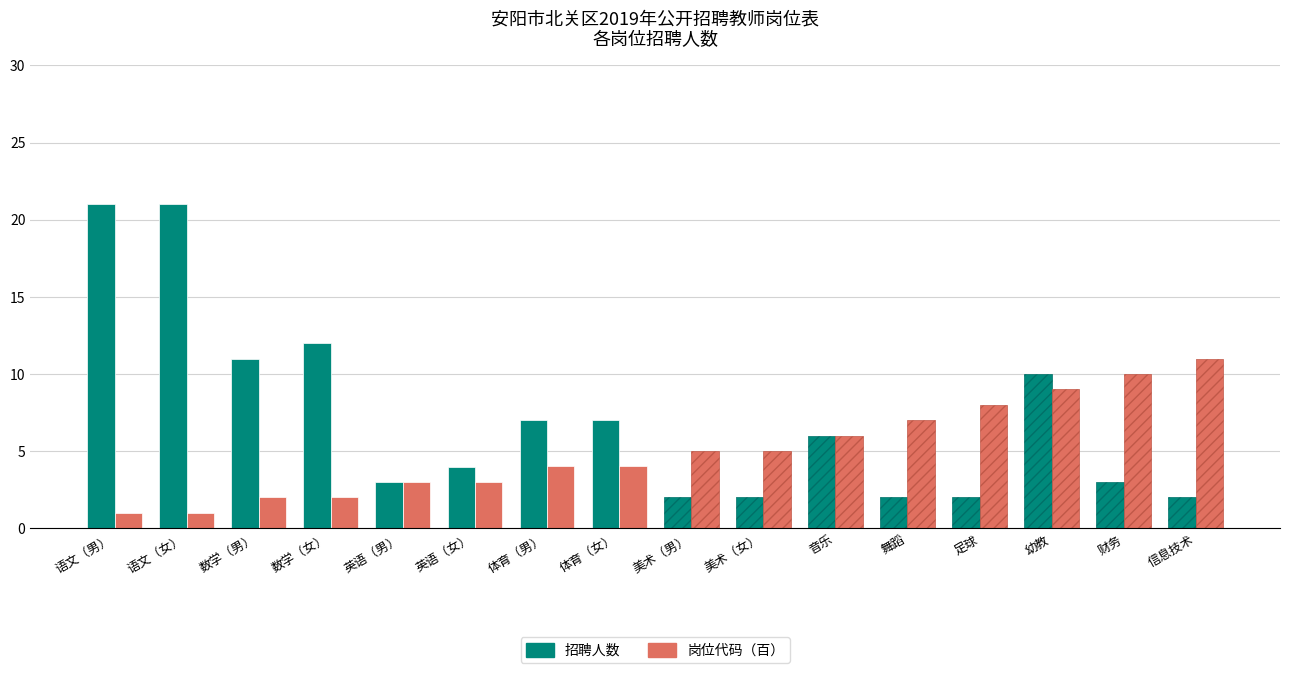

What is the difference between the second highest and second lowest values in the 招聘人数 series?

19.0